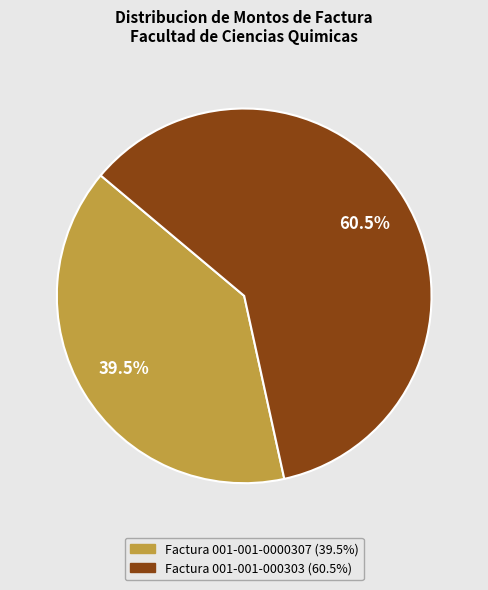

Which slice is the largest?

Factura 001-001-000303